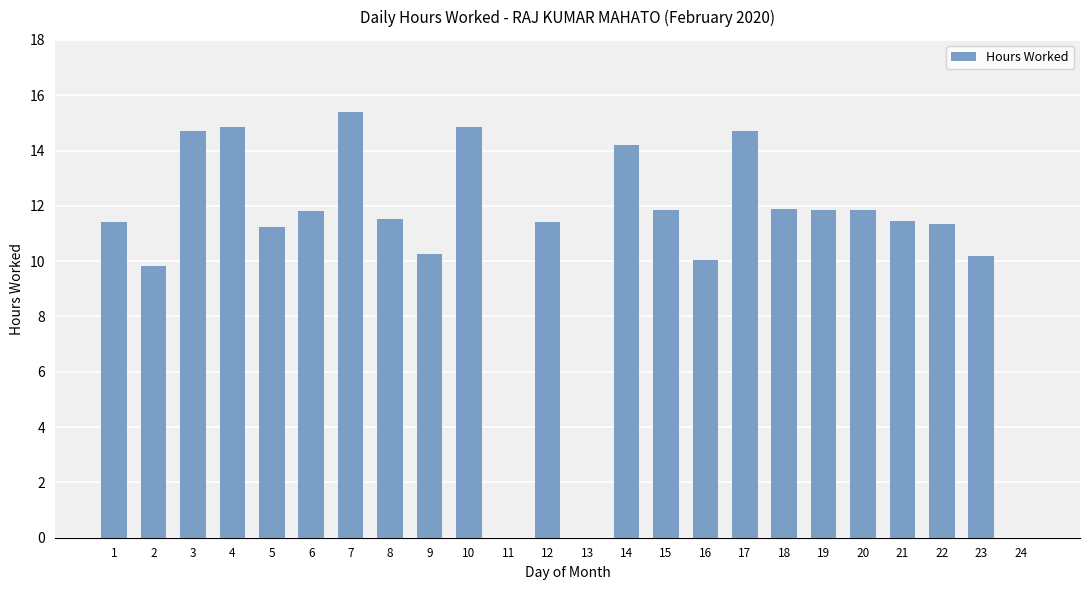

The chart shows a value of 11.4 at 1. True or false?

True